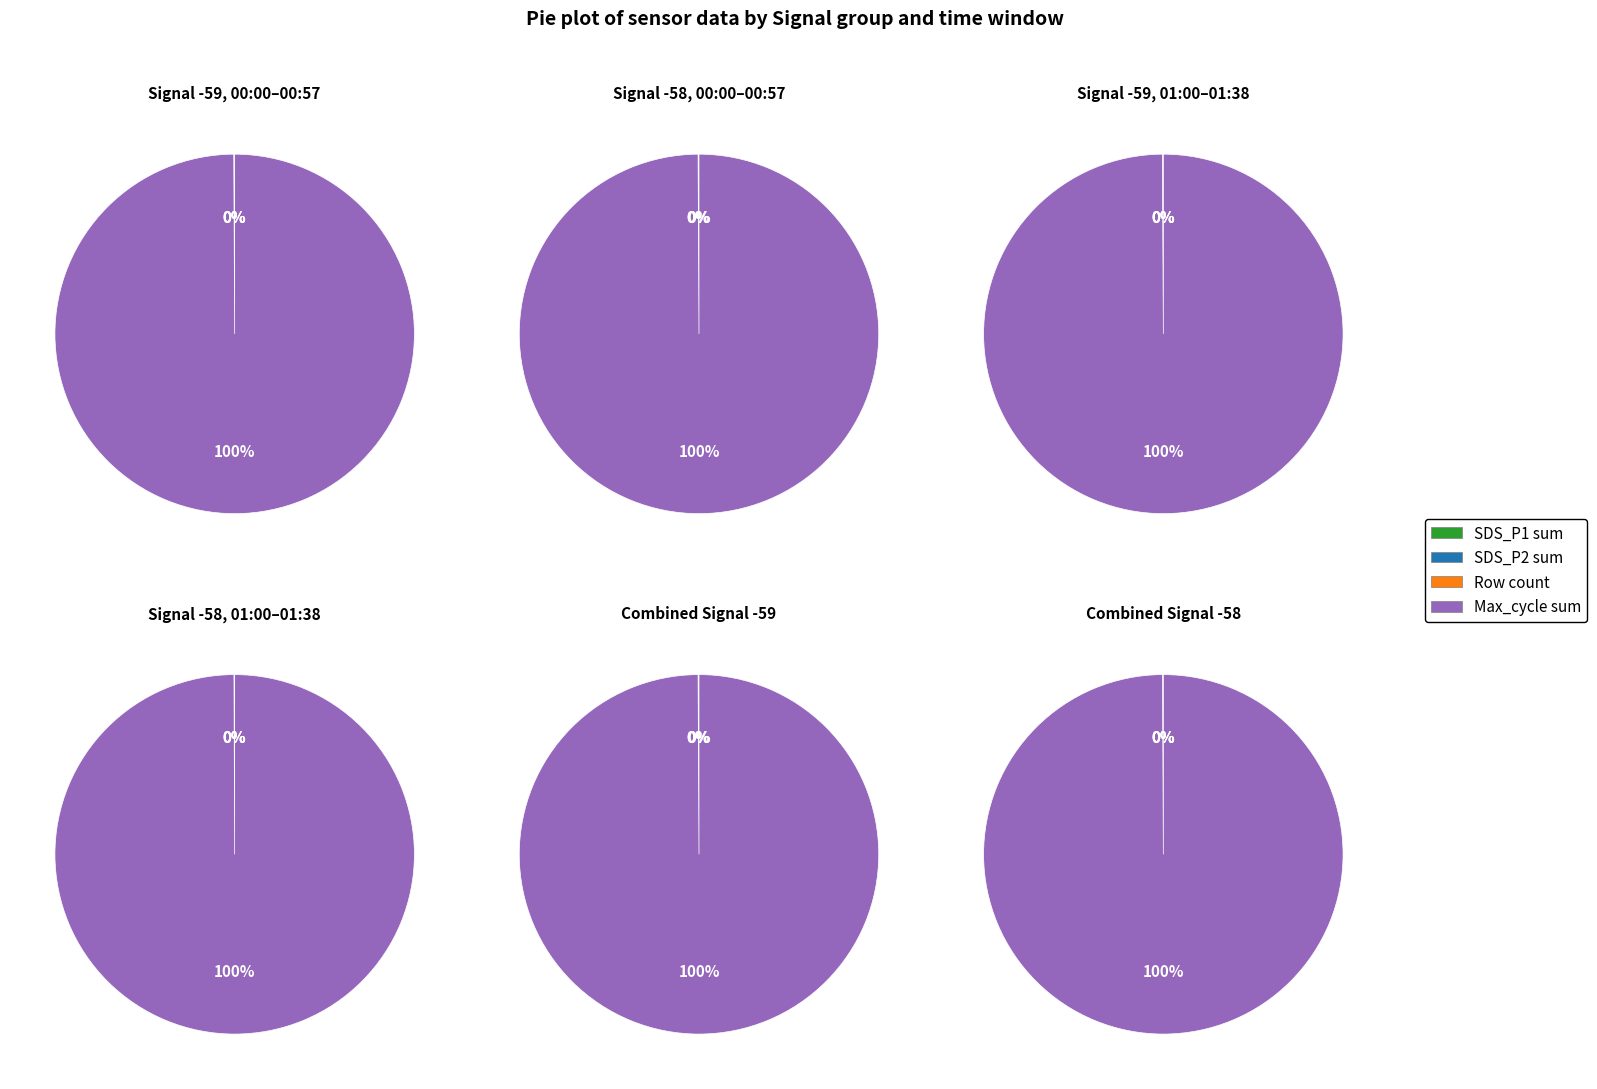

Is it true that SDS_P2 is 0% of the pie?

True